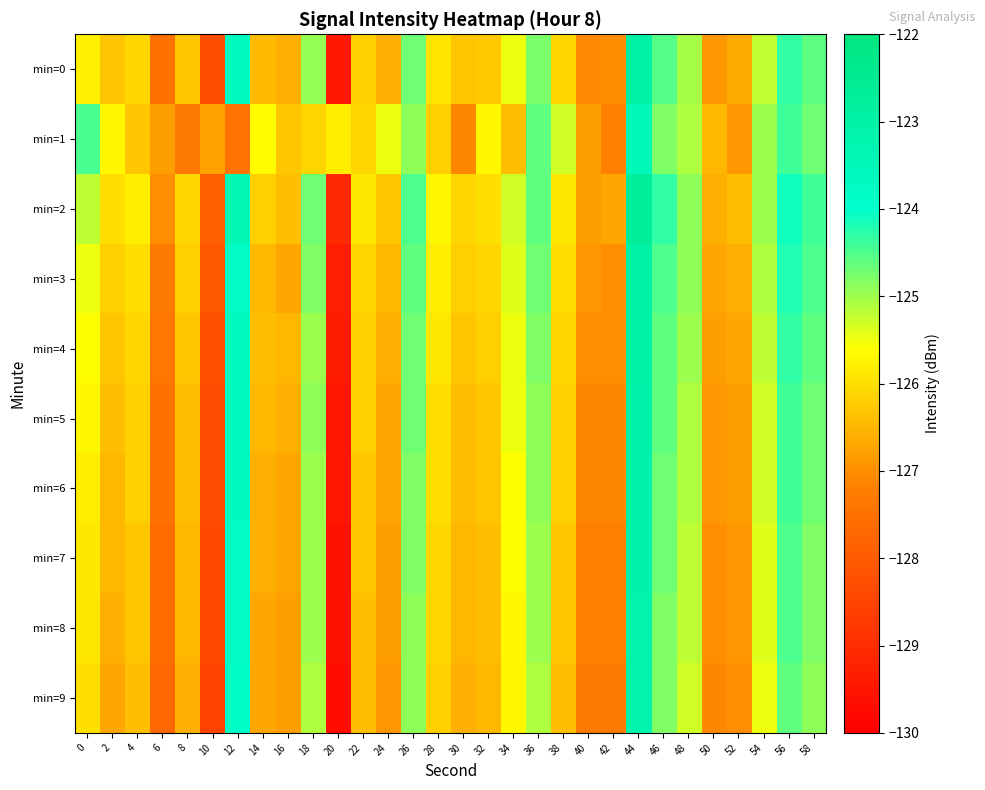

Which series has the largest total across all categories?

min=2